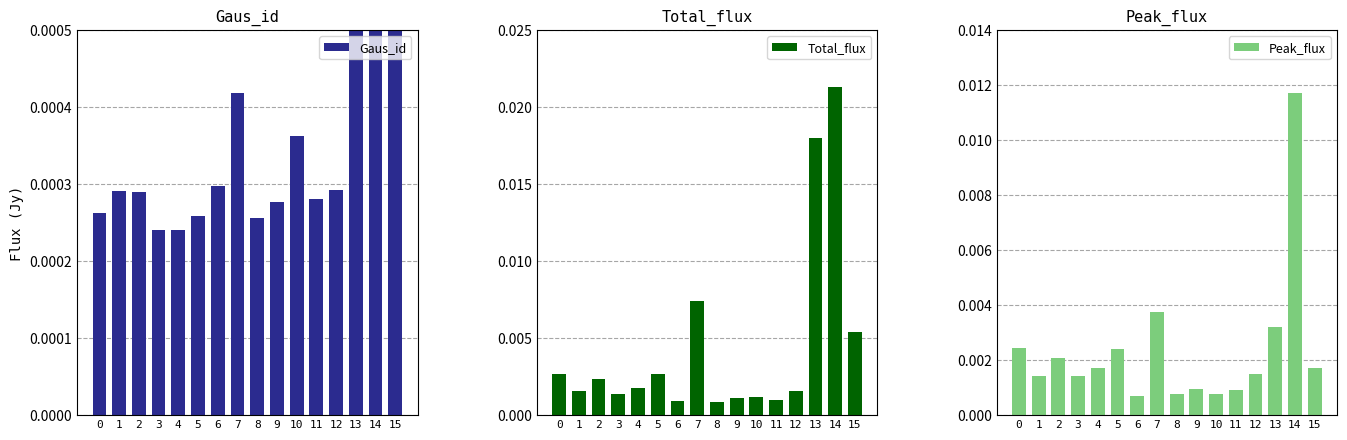

The value of Total_flux at 15 is 0.0. True or false?

True